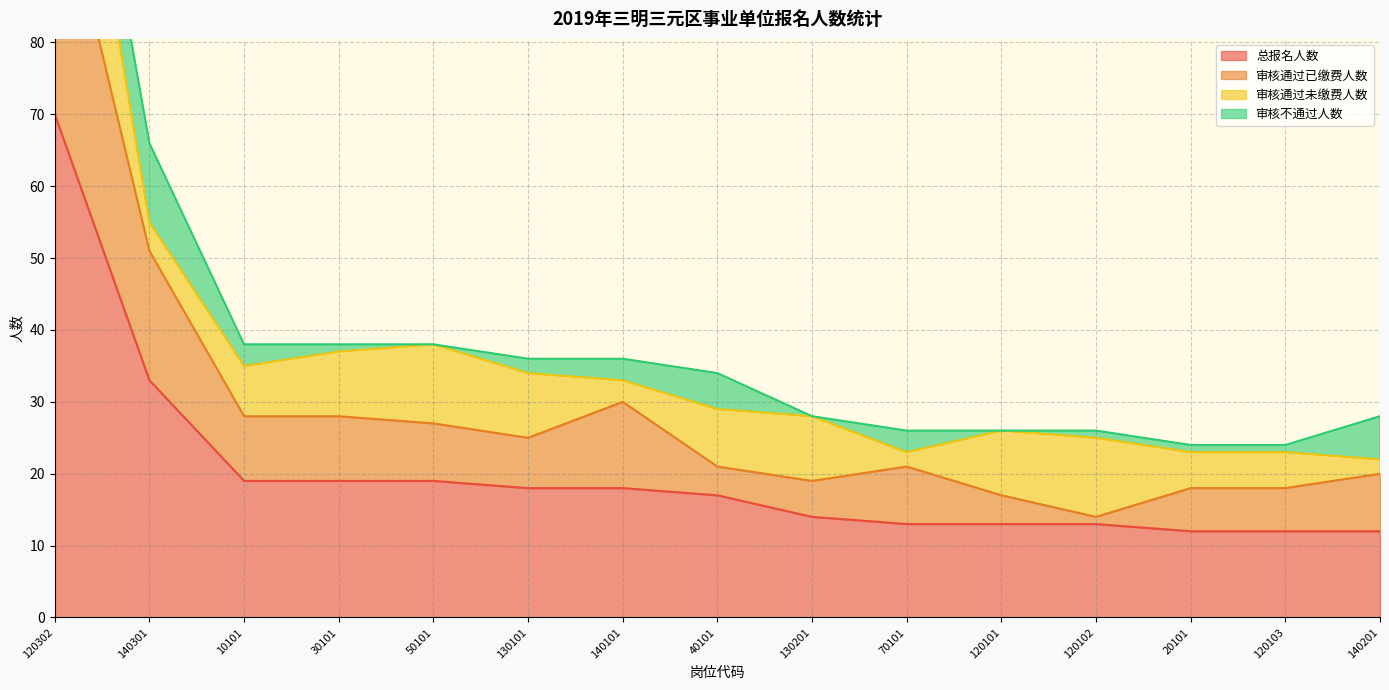

Does the chart display data point markers on the line(s)?

No